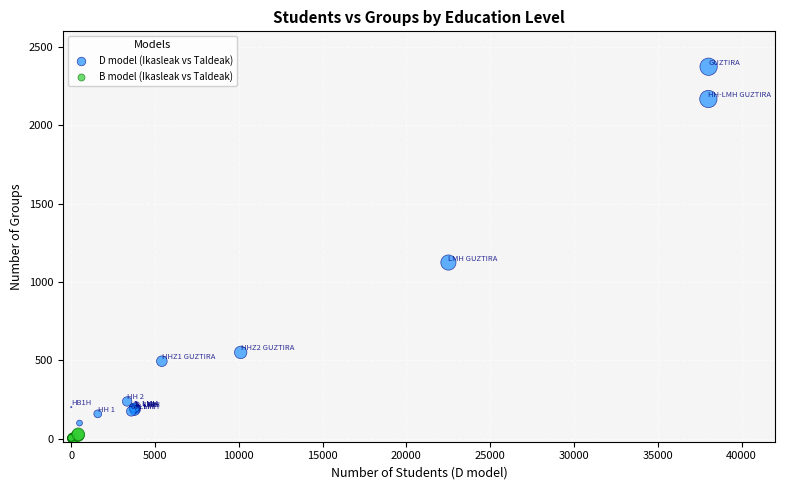

What are all the series names shown in the legend?

D model (Ikasleak vs Taldeak), B model (Ikasleak vs Taldeak)